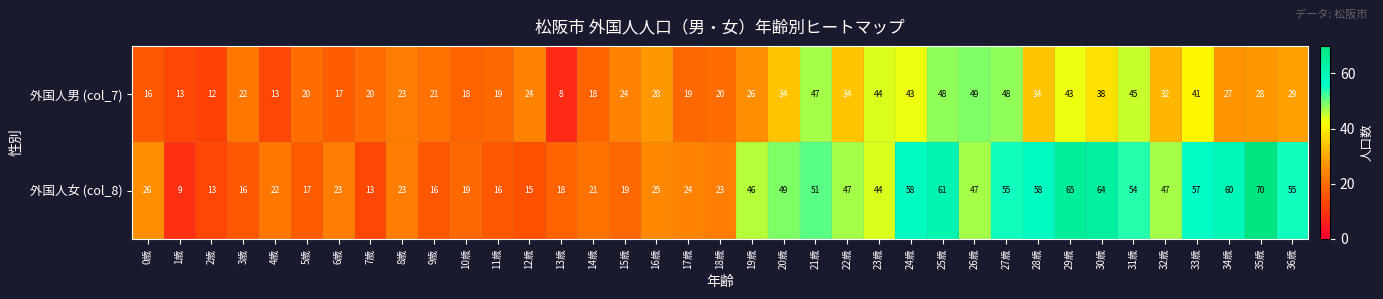

At 0歳, list the series in order from smallest to largest.

外国人男 (col_7), 外国人女 (col_8)